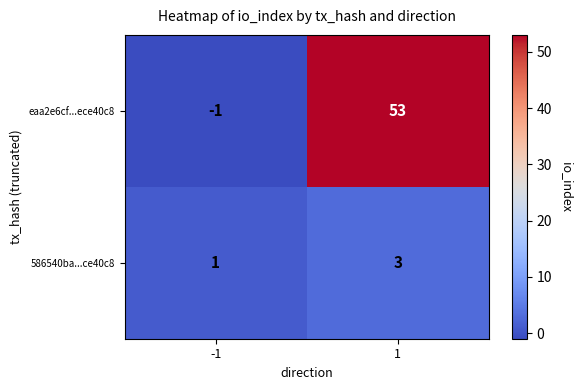

What is the difference between the eaa2e6cf...ece40c8 values at 1 and -1?

54